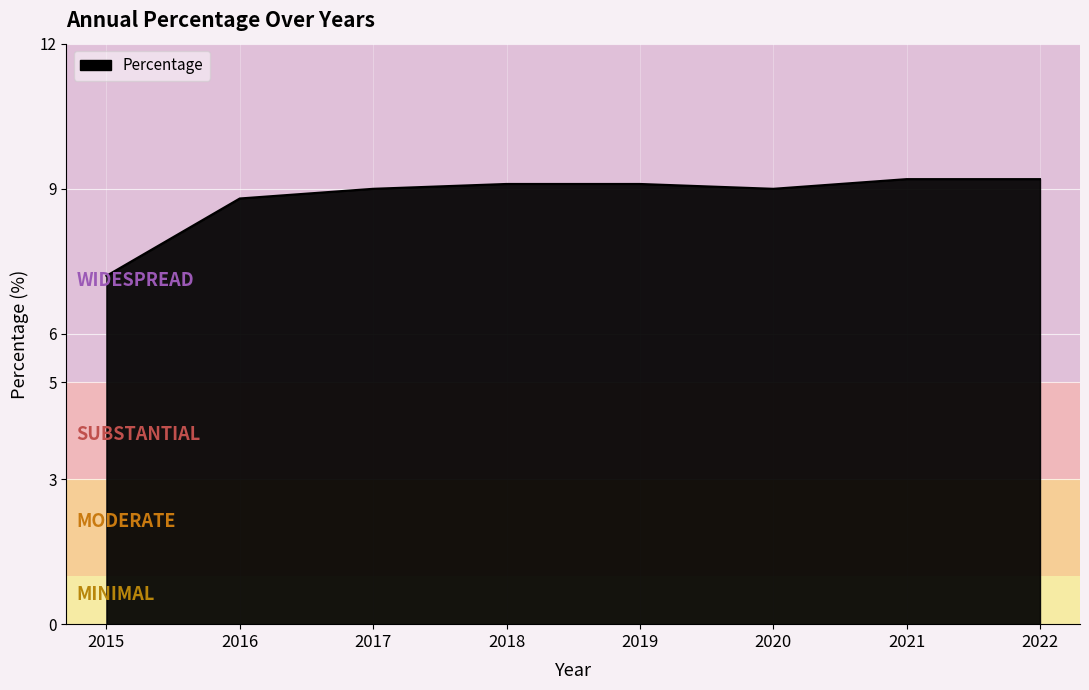

Reading left to right, what are all the values shown in this chart?

2015=7.2	2016=8.8	2017=9.0	2018=9.1	2019=9.1	2020=9.0	2021=9.2	2022=9.2